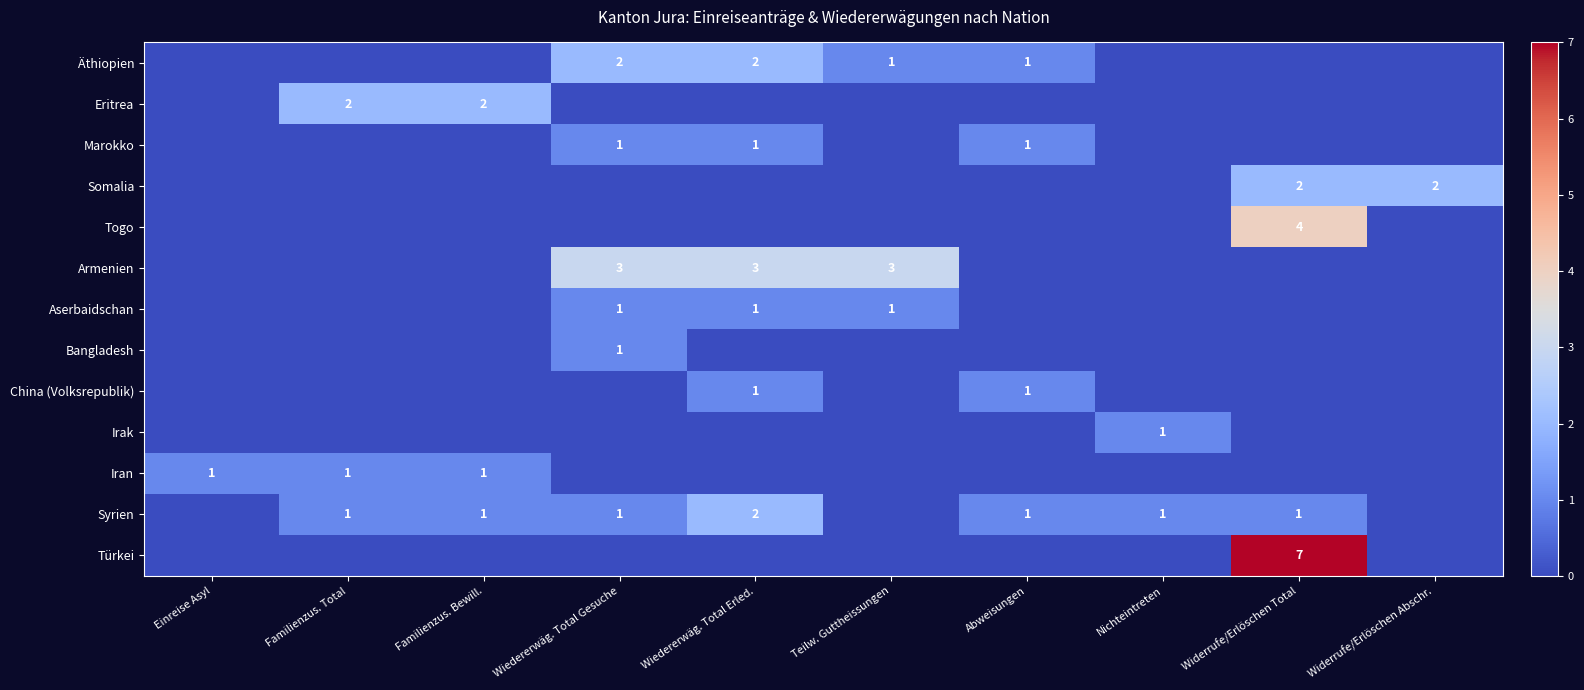

True or false: Armenien has a value of 5 at Wiedererwäg. Total Erled..

False